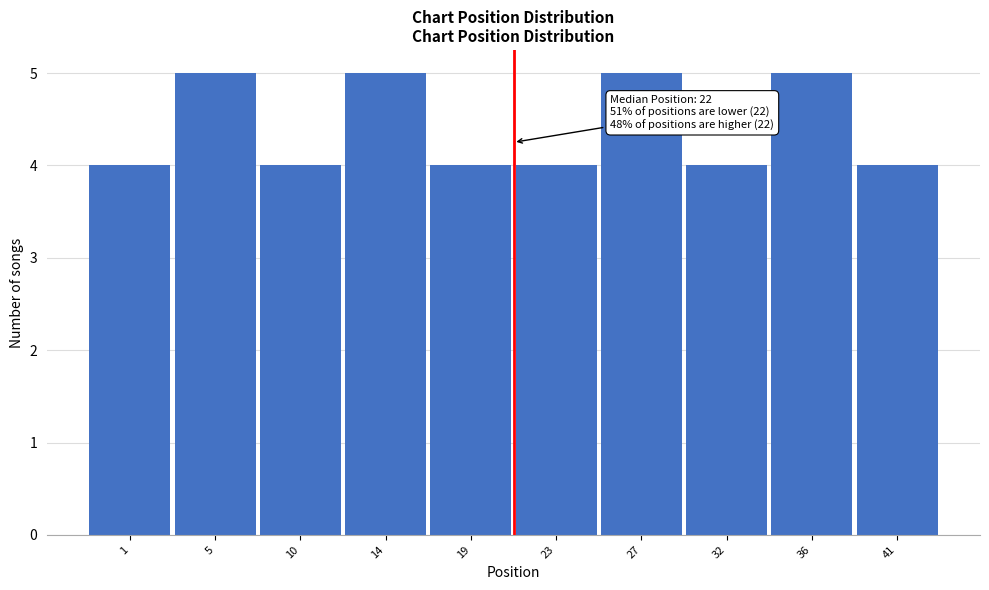

Reading left to right, list all the values displayed in this chart.

4	5	4	5	4	4	5	4	5	4